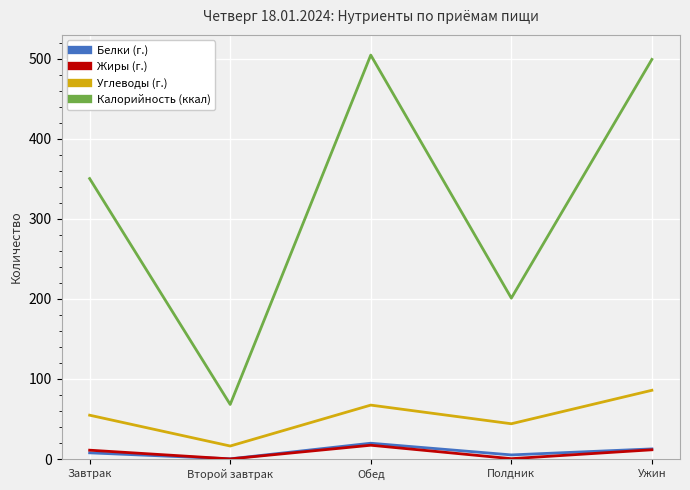

What is the minimum value for Калорийность (ккал)?

68.2